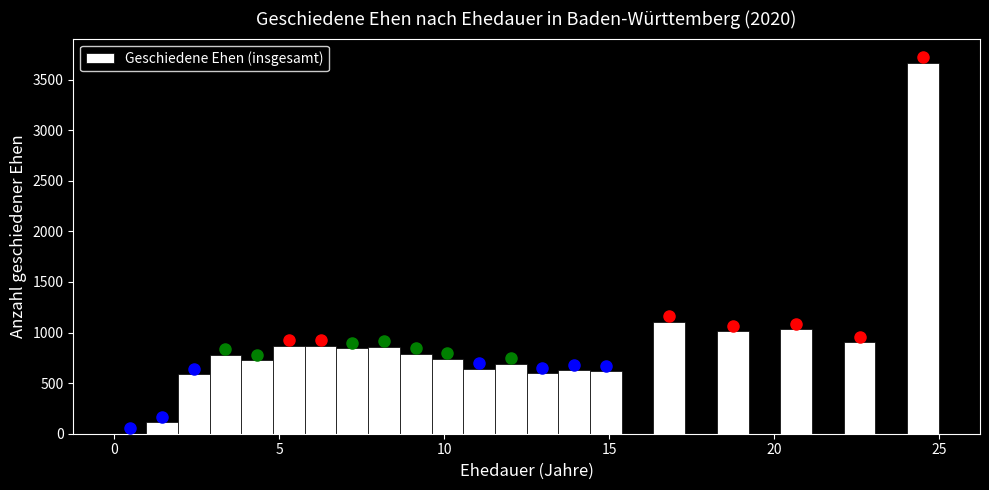

Read against the x-axis, roughly where is the centre of the tallest bar?

24.5